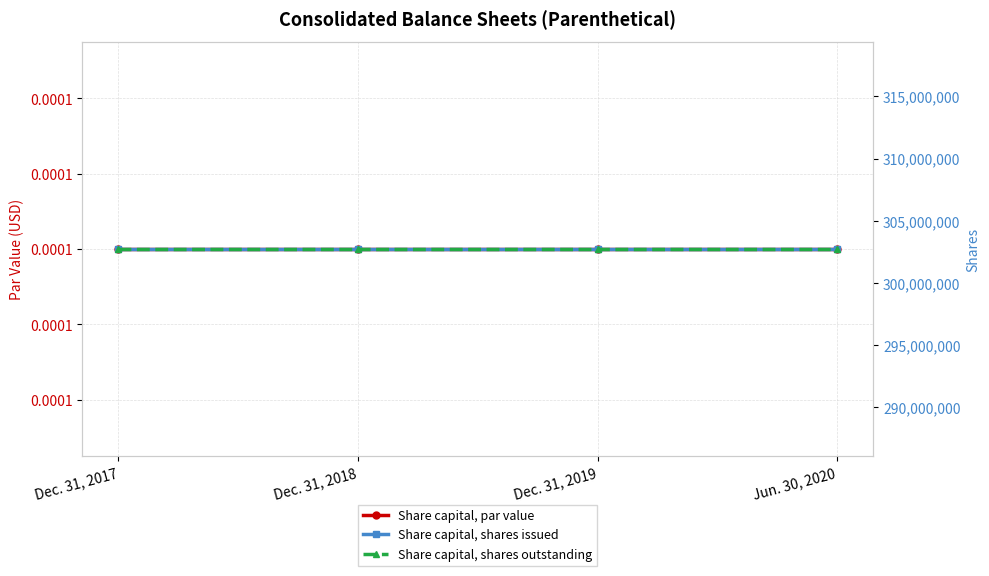

What value does the Share capital, shares issued series have at Dec. 31, 2019?

302734900.0